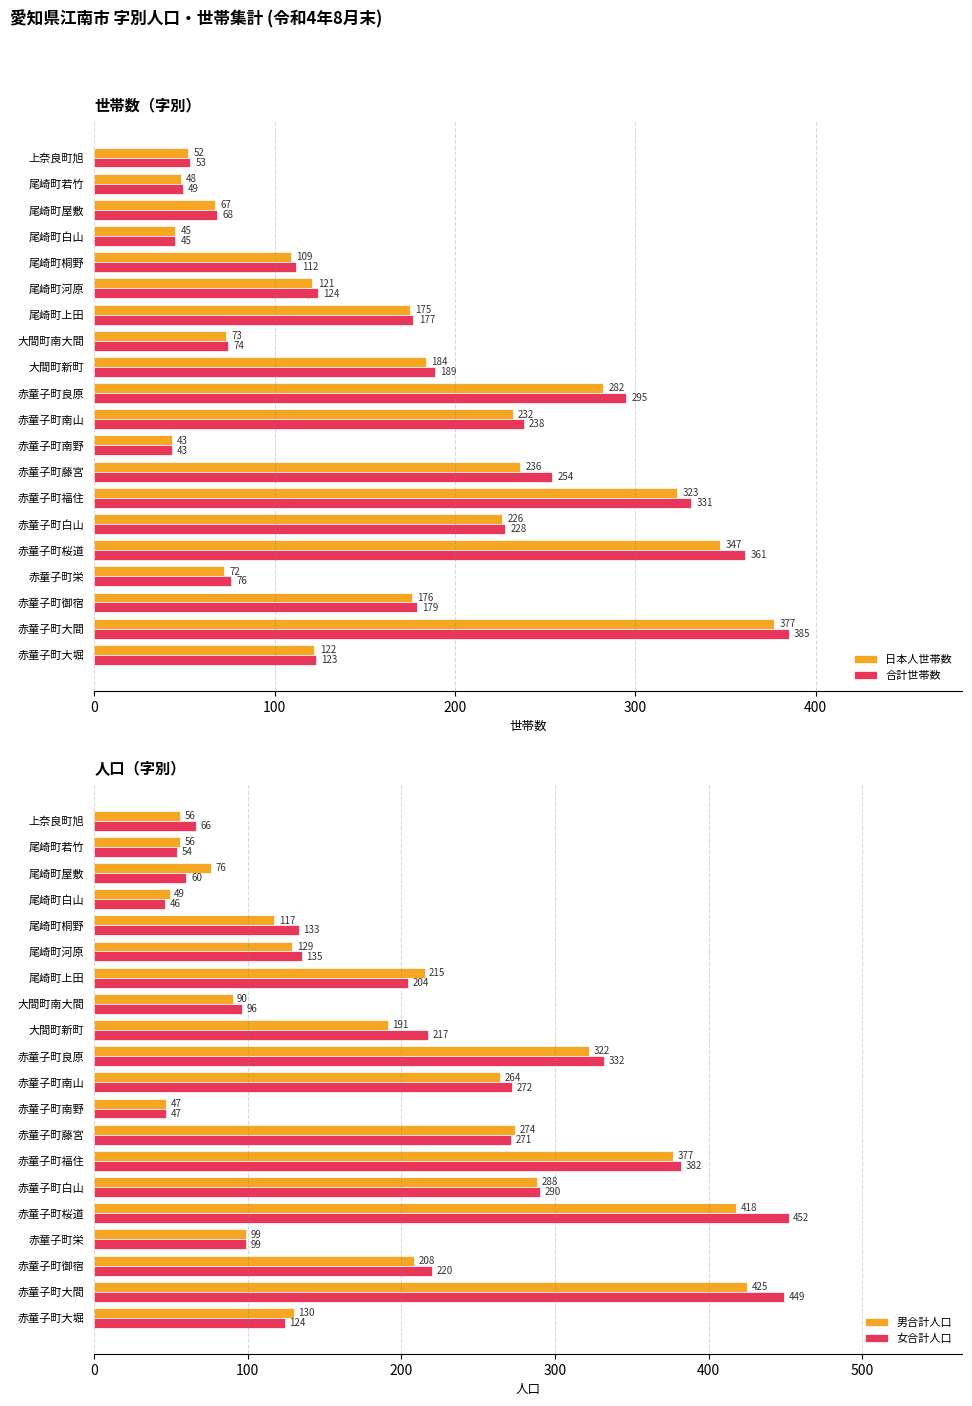

What is the sum of the 合計世帯数 values at 大間町新町 and 赤童子町大堀?

312